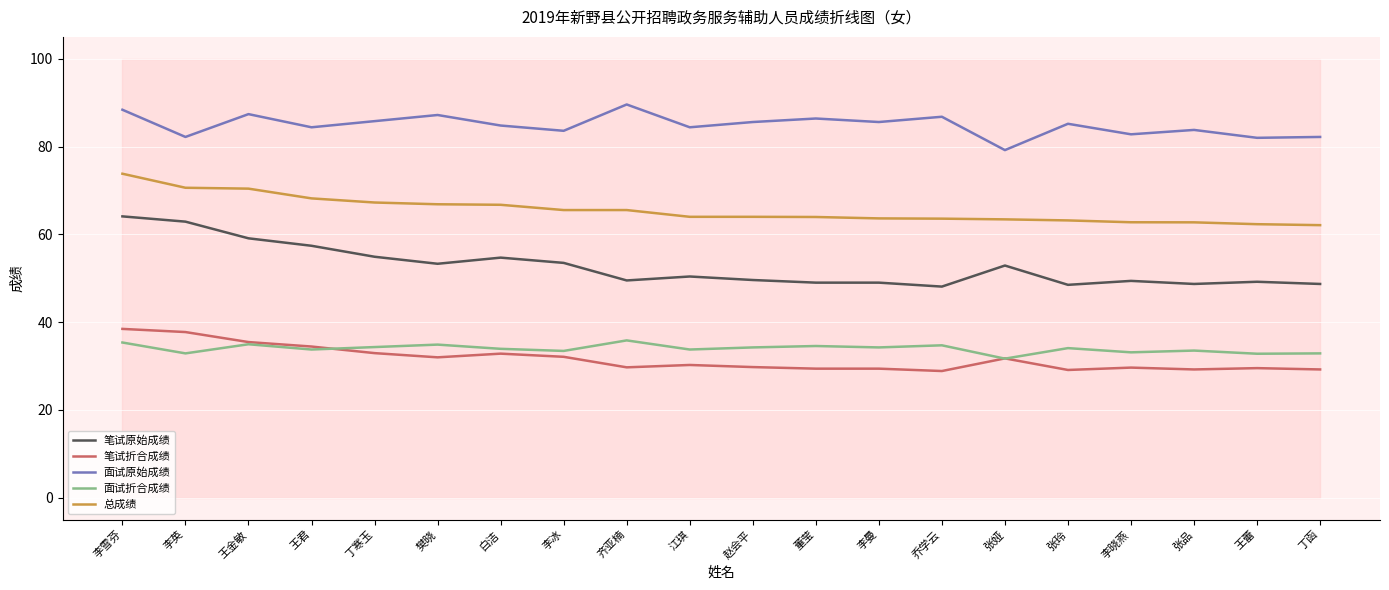

What is the difference between the maximum and minimum values in the 笔试折合成绩 series?

9.6